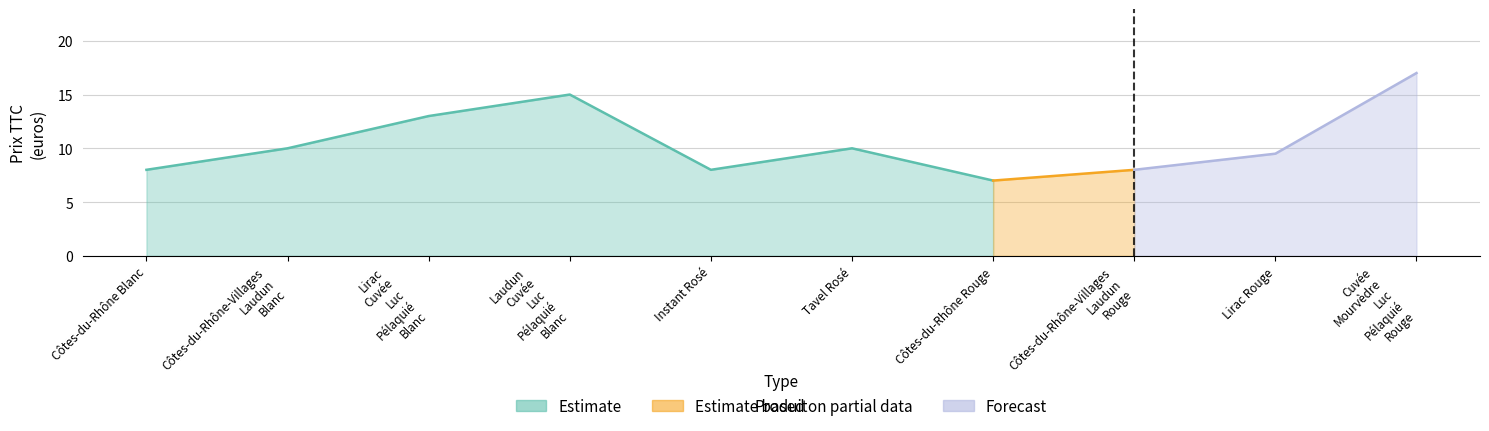

How many series are shown in this chart?

3